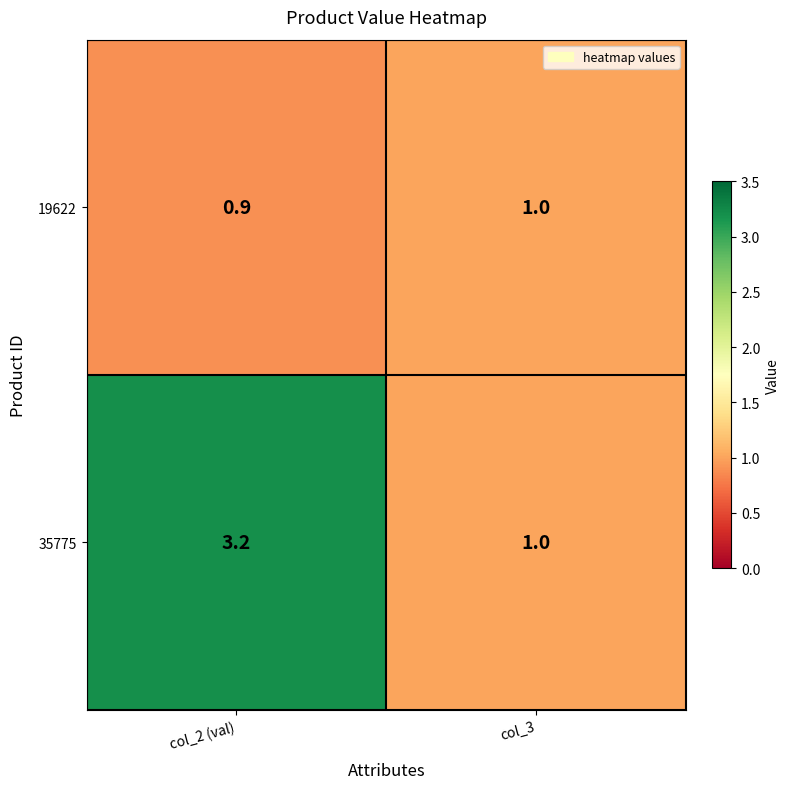

How many categories are shown in the chart?

2